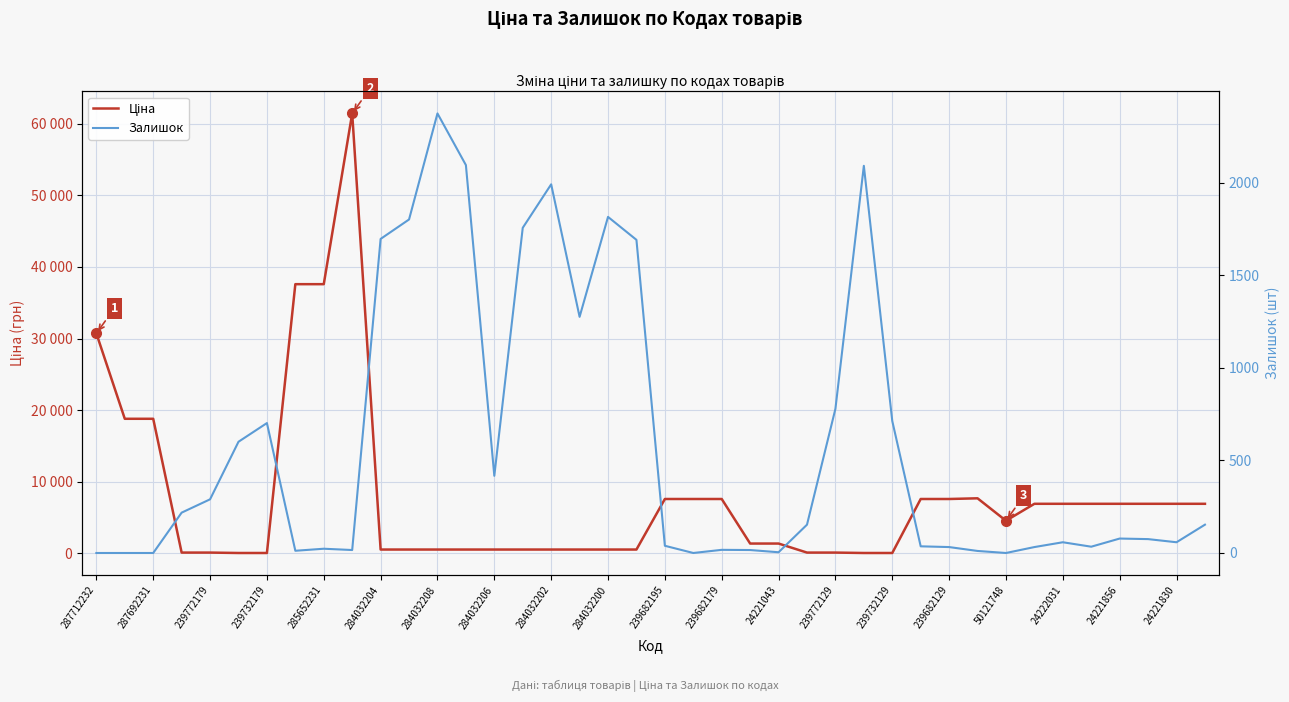

Which series ends up on top after the final intersection of Ціна and Залишок?

Ціна